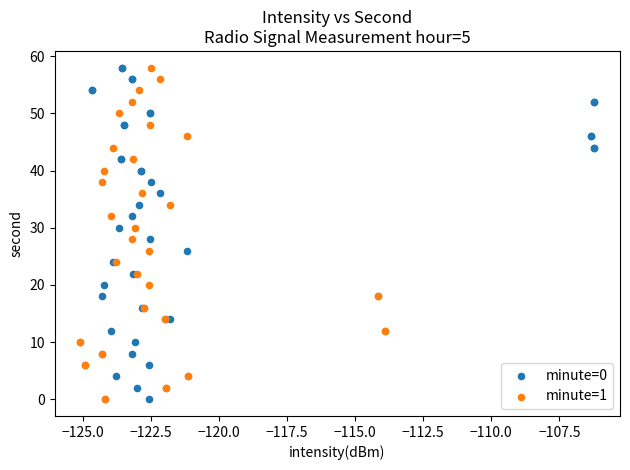

What are all the series names shown in the legend?

minute=0, minute=1